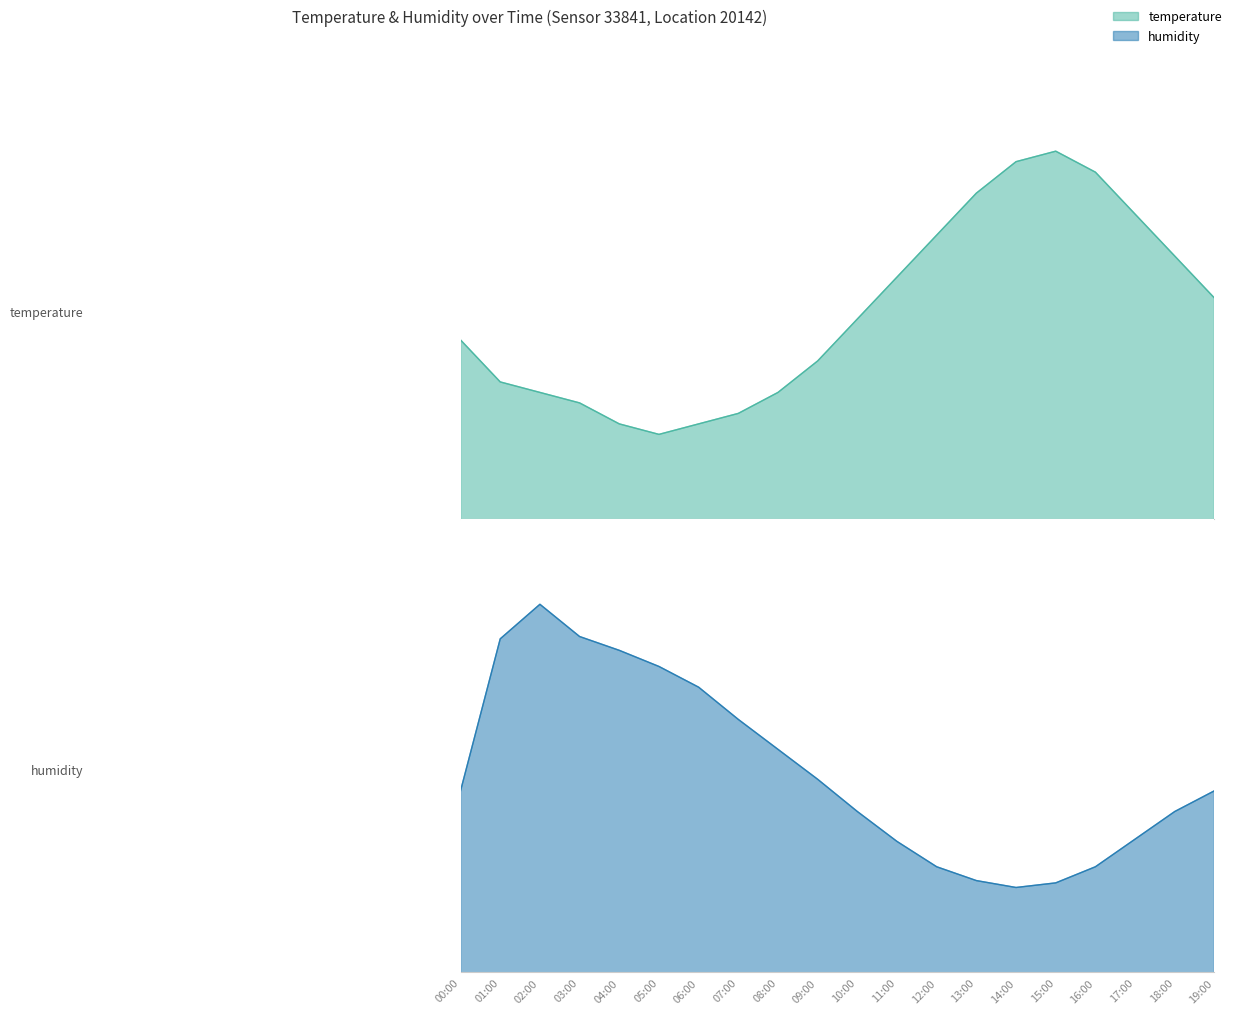

Reading right to left, list all the values displayed in this chart.

temperature: 15.1	15.5	15.9	16.3	16.5	16.4	16.1	15.7	15.3	14.9	14.5	14.2	14.0	13.9	13.8	13.9	14.1	14.2	14.3	14.7
humidity: 83.4	82.5	81.3	80.1	79.4	79.2	79.5	80.1	81.2	82.5	83.9	85.2	86.5	87.9	88.8	89.5	90.1	91.5	90.0	83.4